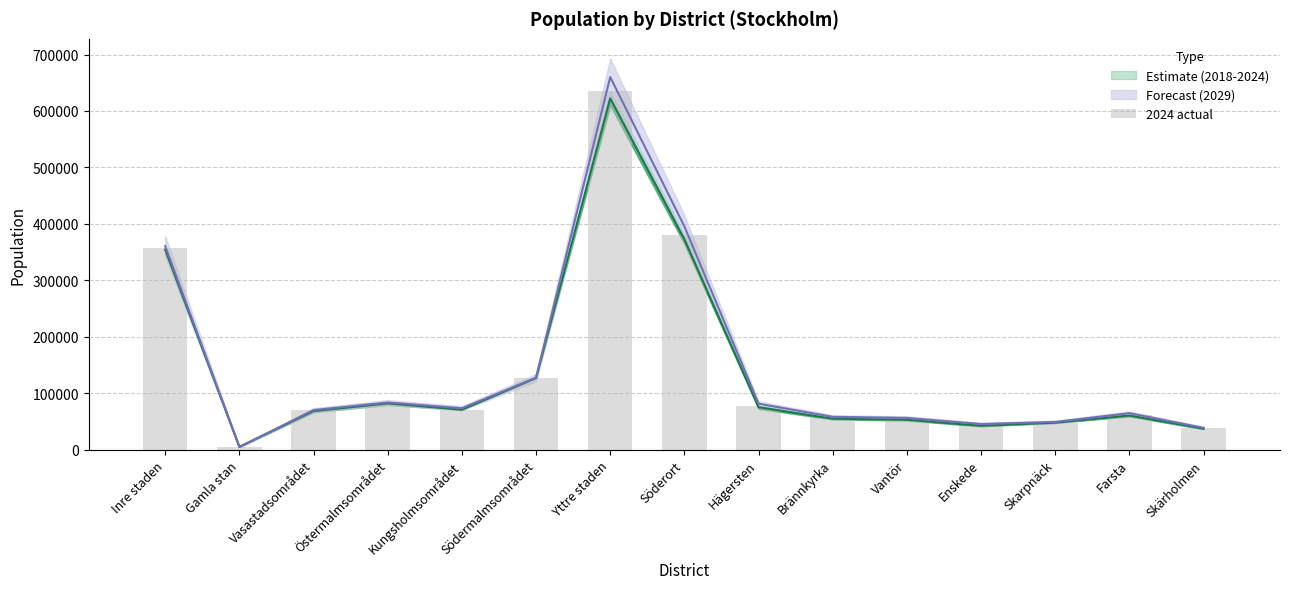

What is the maximum value shown in the chart?

635317